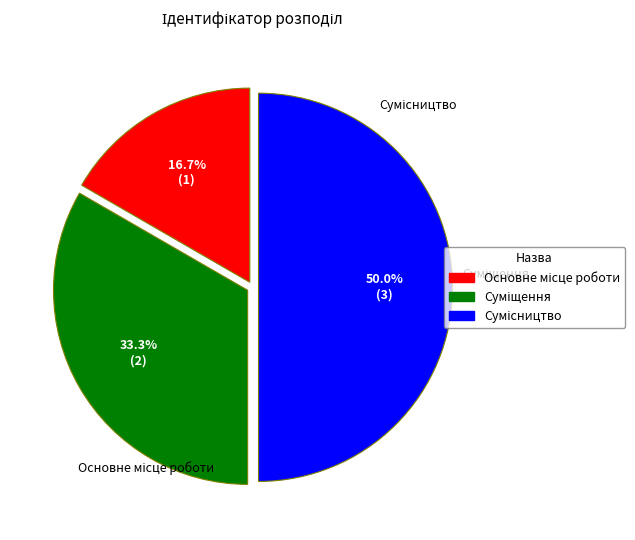

How many slices are in this pie chart?

3